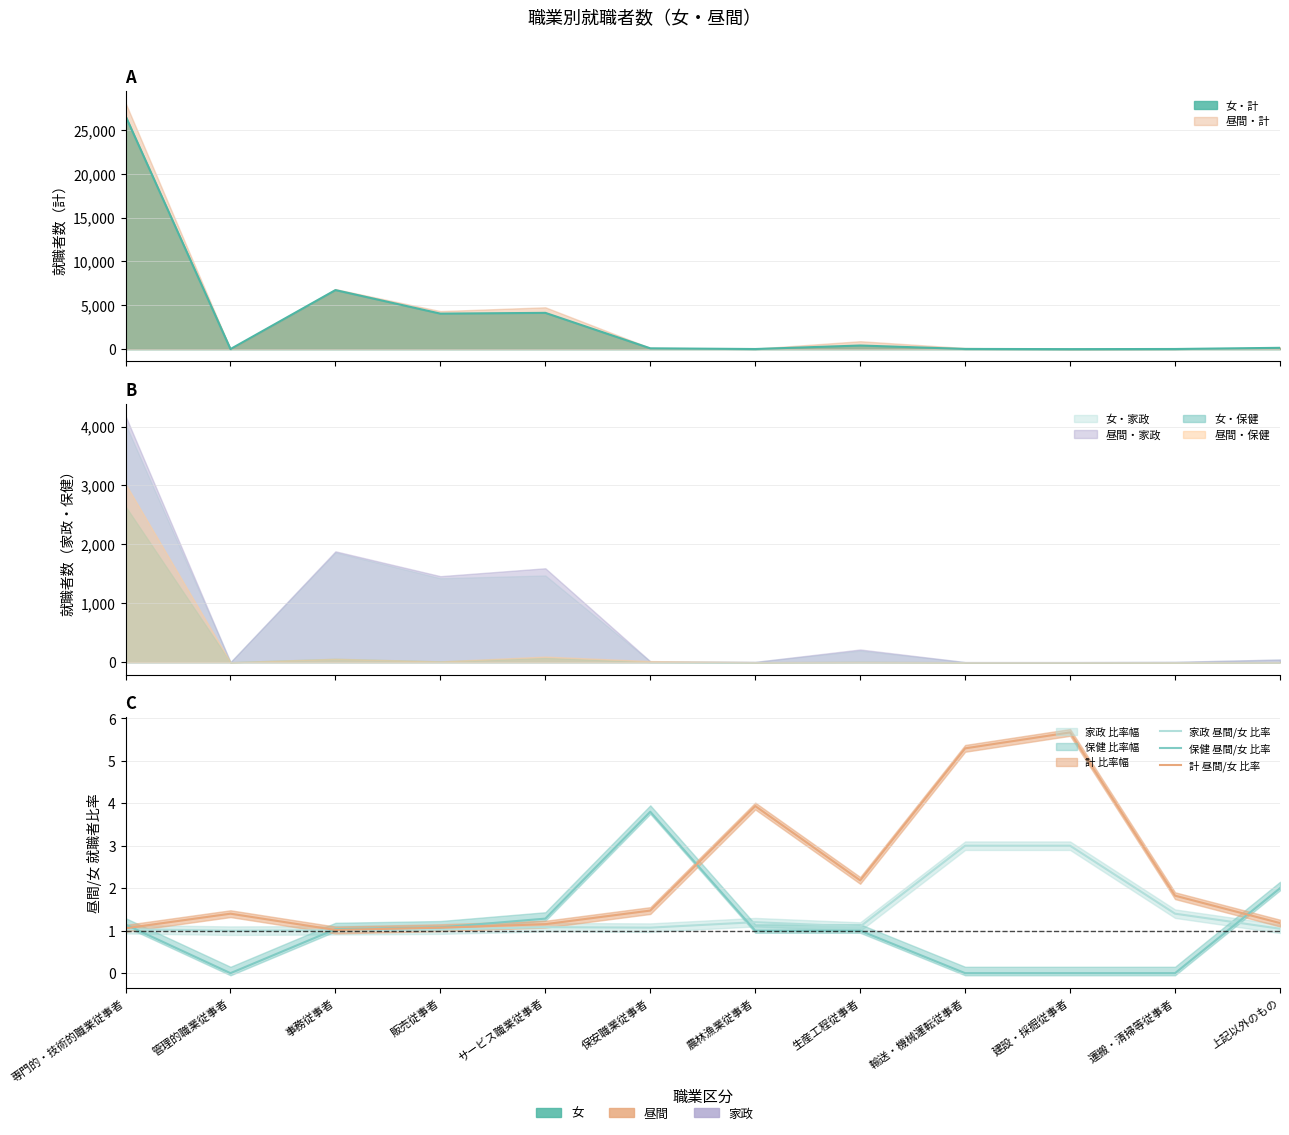

At which label is 家政 昼間/女 比率 closest to 2?

運搬・清掃等従事者